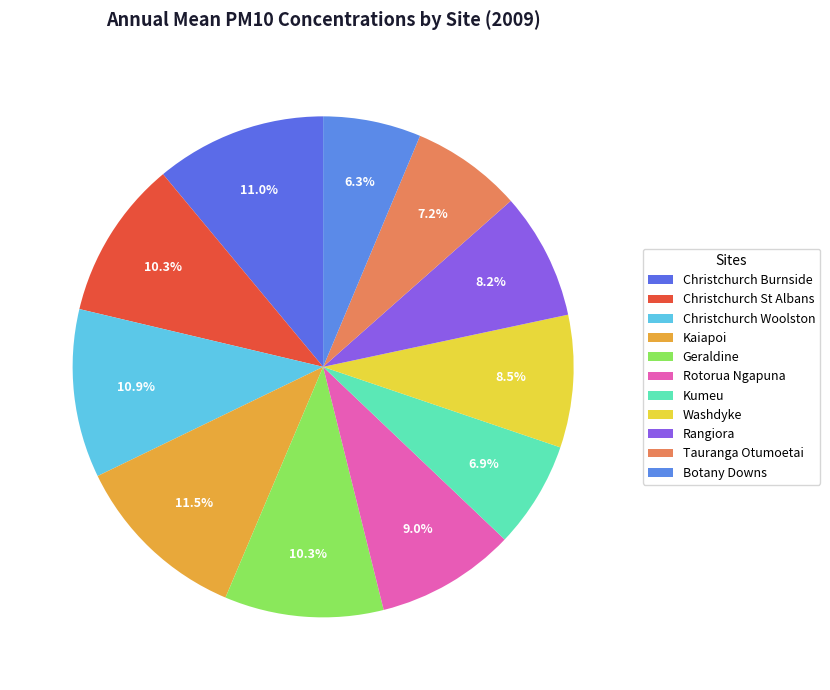

The Christchurch St Albans slice represents 10% of the pie. True or false?

True